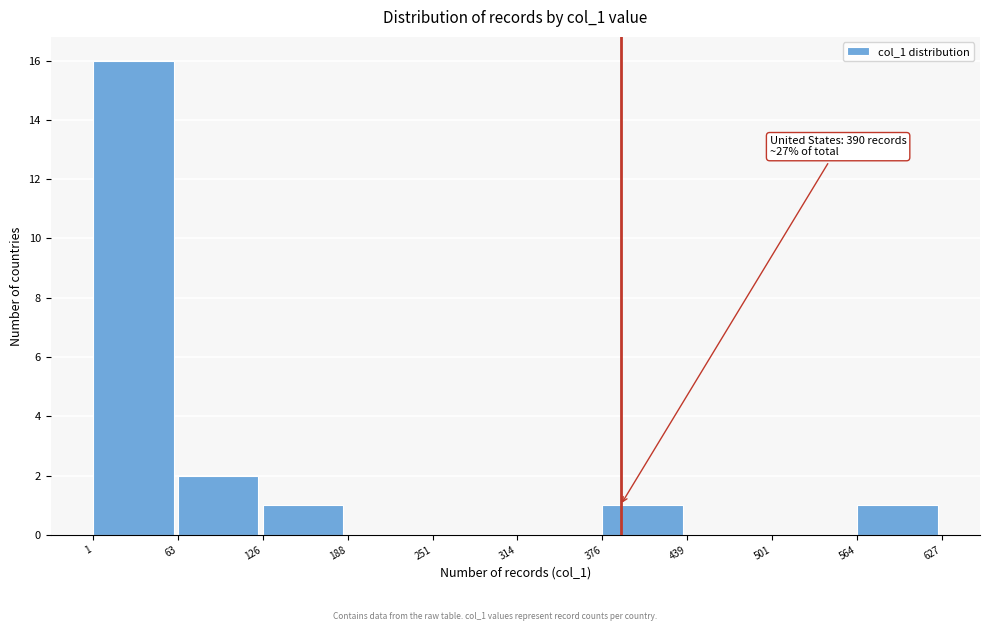

Over which range of the x-axis is the bar tallest?

1 to 63